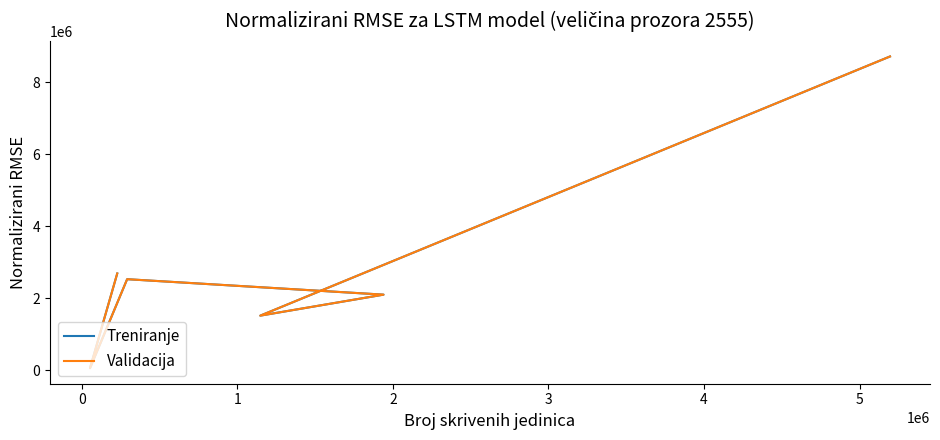

Which series has the widest spread of values?

Treniranje